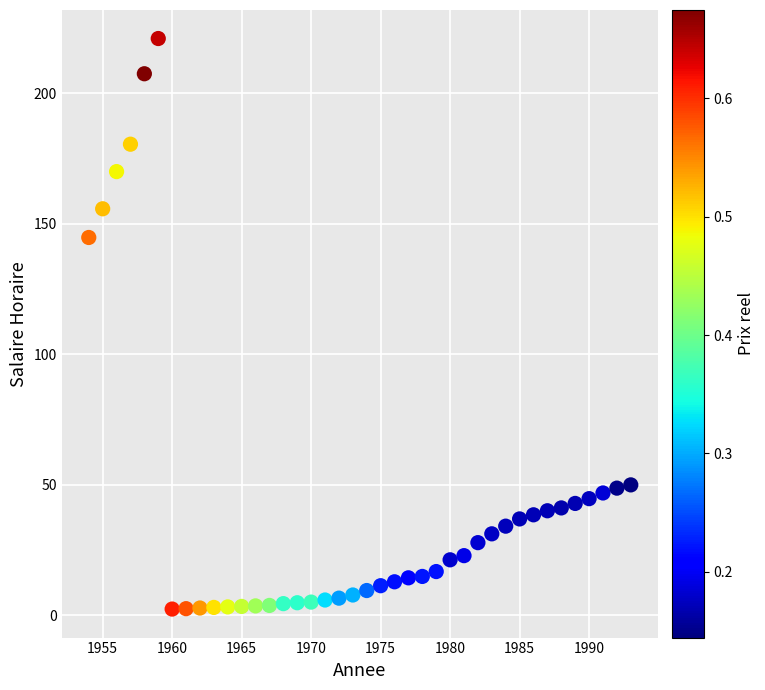

What is the range of X values (max minus min)?

39.0